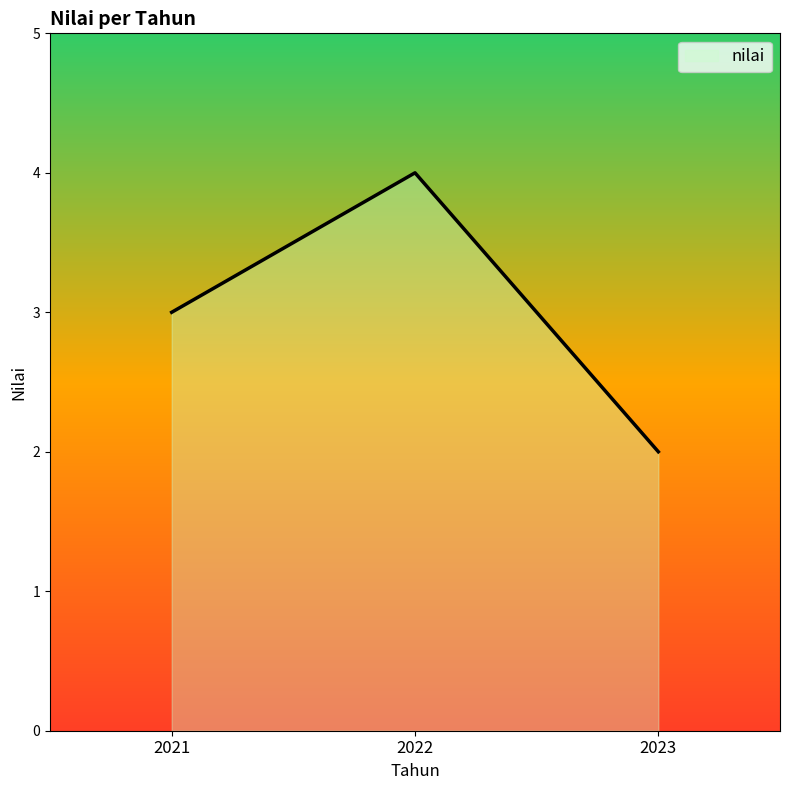

List the labels in order of value, smallest first.

2023, 2021, 2022